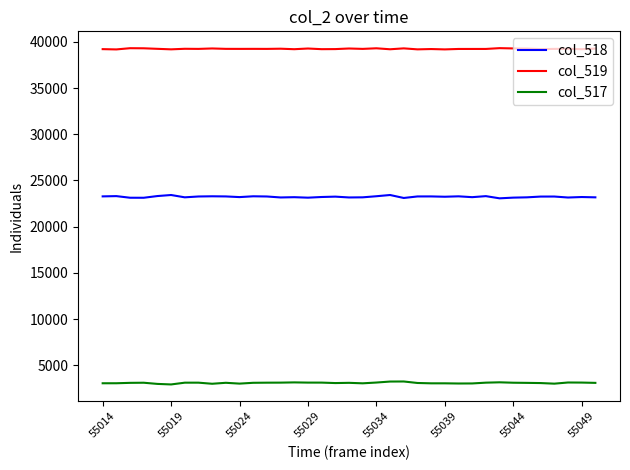

Which series has the largest total across all categories?

col_519